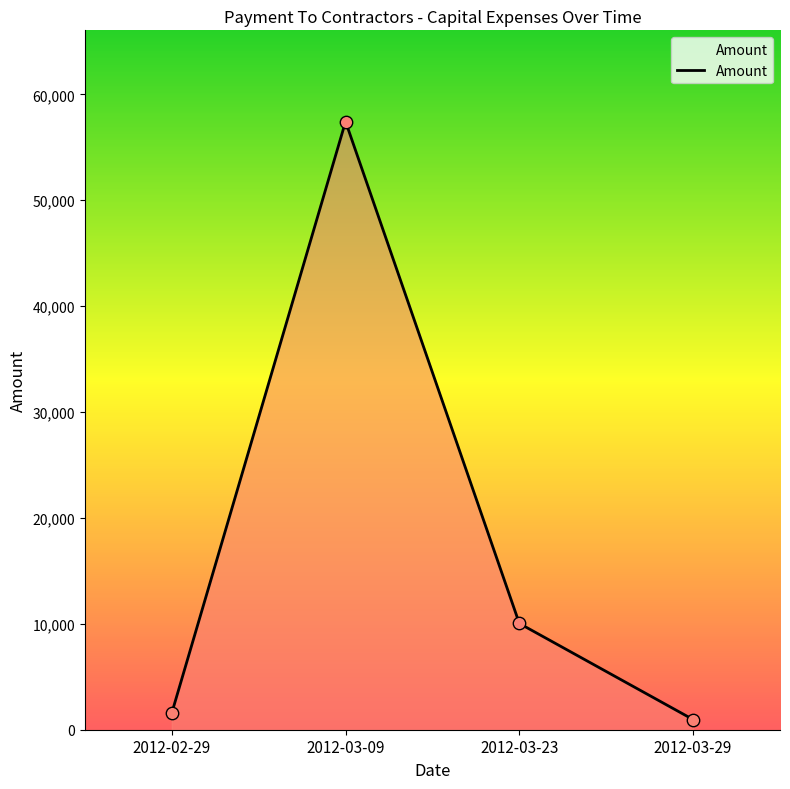

What is the change in value from 2012-02-29 to 2012-03-23?

+8460.3